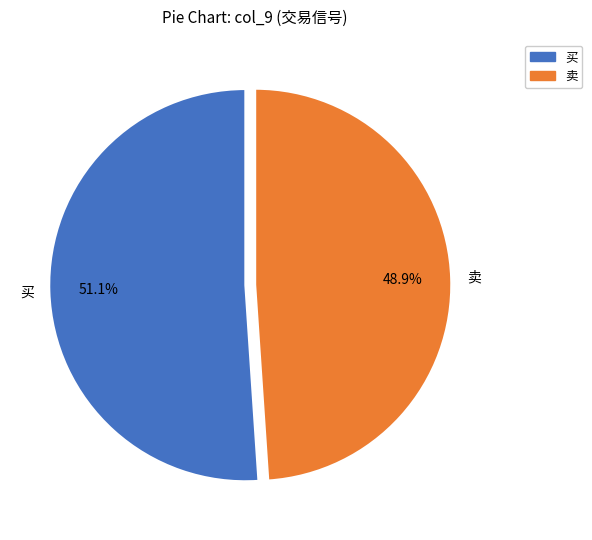

True or false: 卖 accounts for 64% of the total.

False